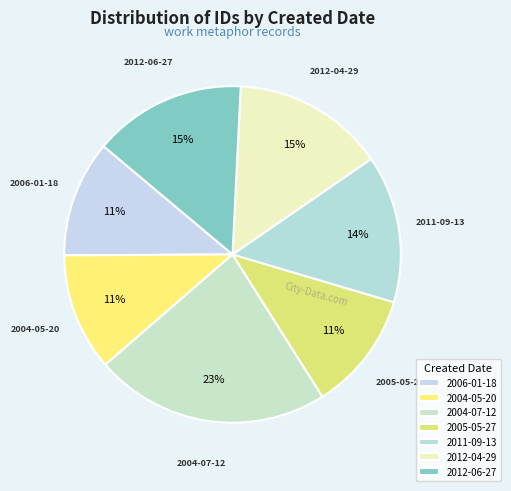

Is 2011-09-13 the majority of the pie?

No